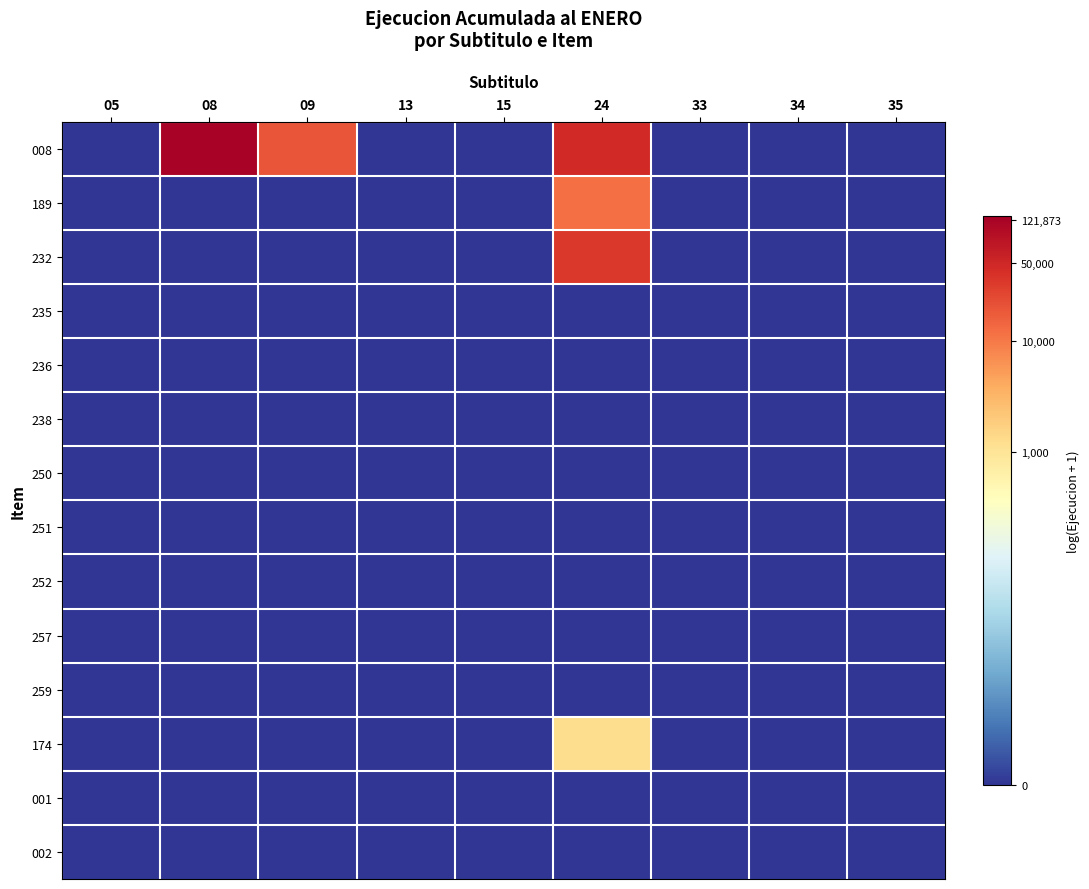

At which category is the sum across all series the highest?

24